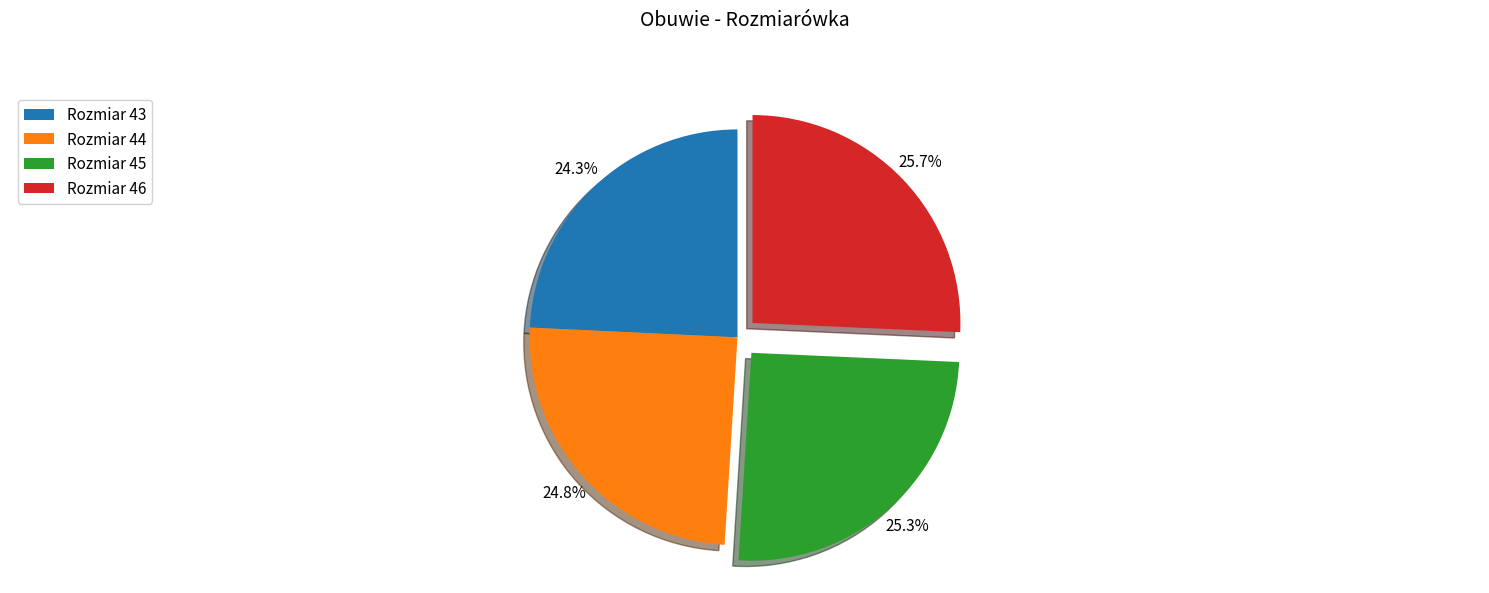

Is there any slice that represents more than half of the pie?

No